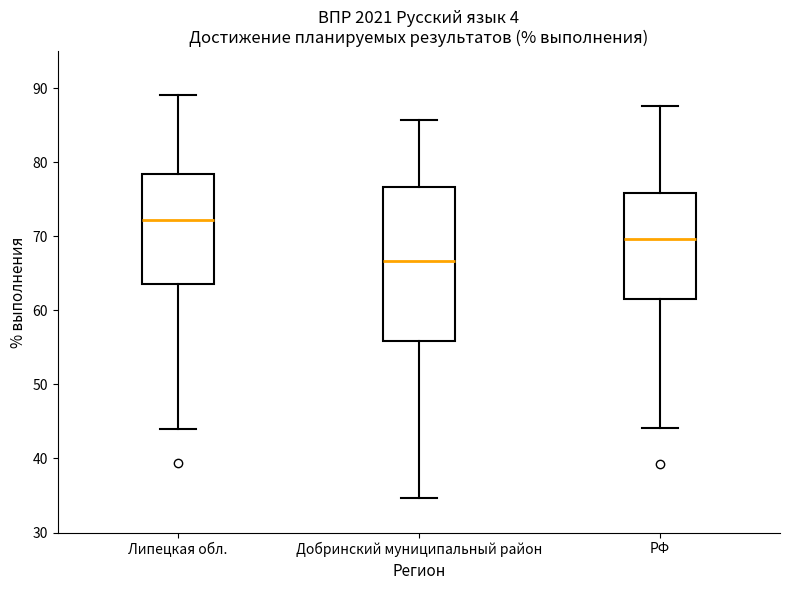

Which box's median line is the highest?

Липецкая обл.